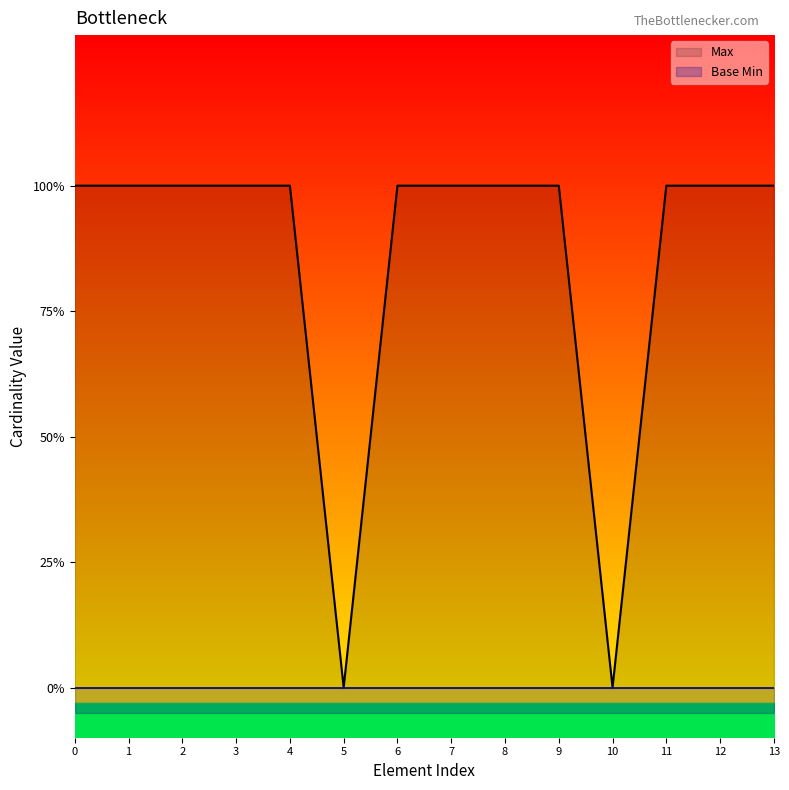

Does the chart display data point markers on the line(s)?

No